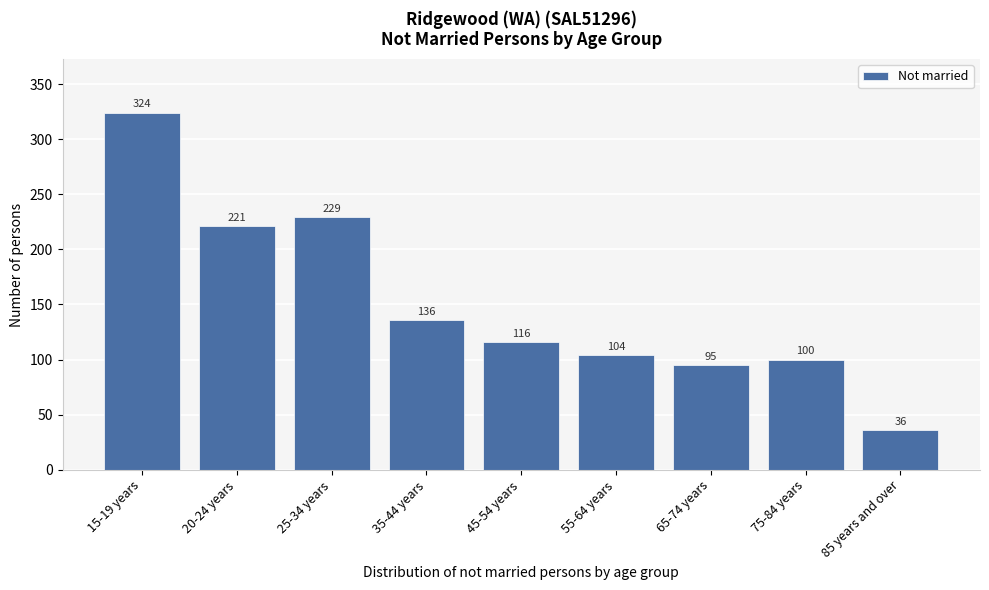

Reading left to right, list all the values displayed in this chart.

324	221	229	136	116	104	95	100	36